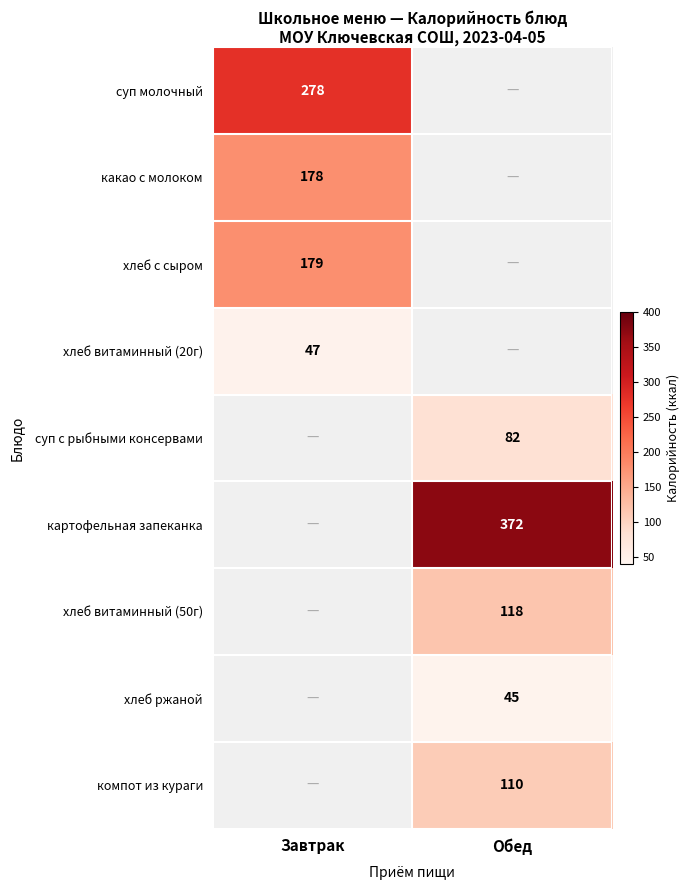

Is it true that суп с рыбными консервами equals 82 at Обед?

True